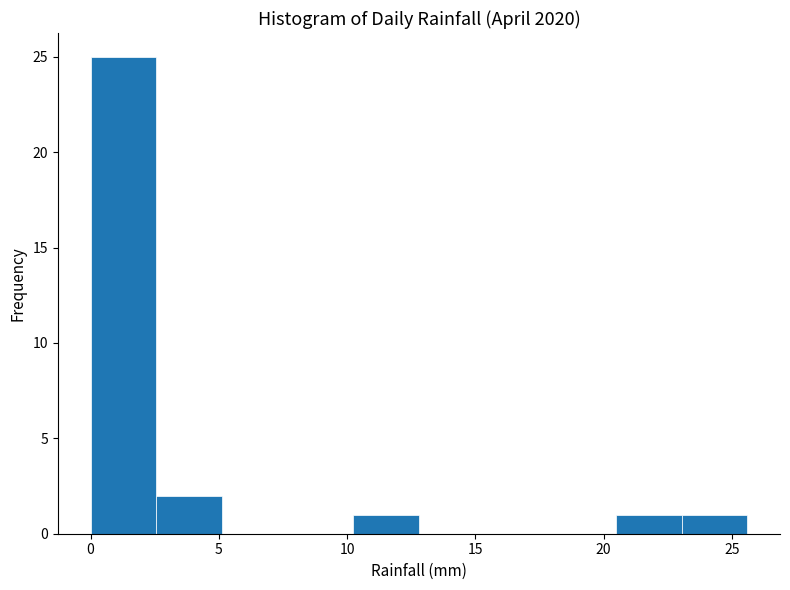

Over which range of the x-axis is the bar tallest?

0.0 to 2.5